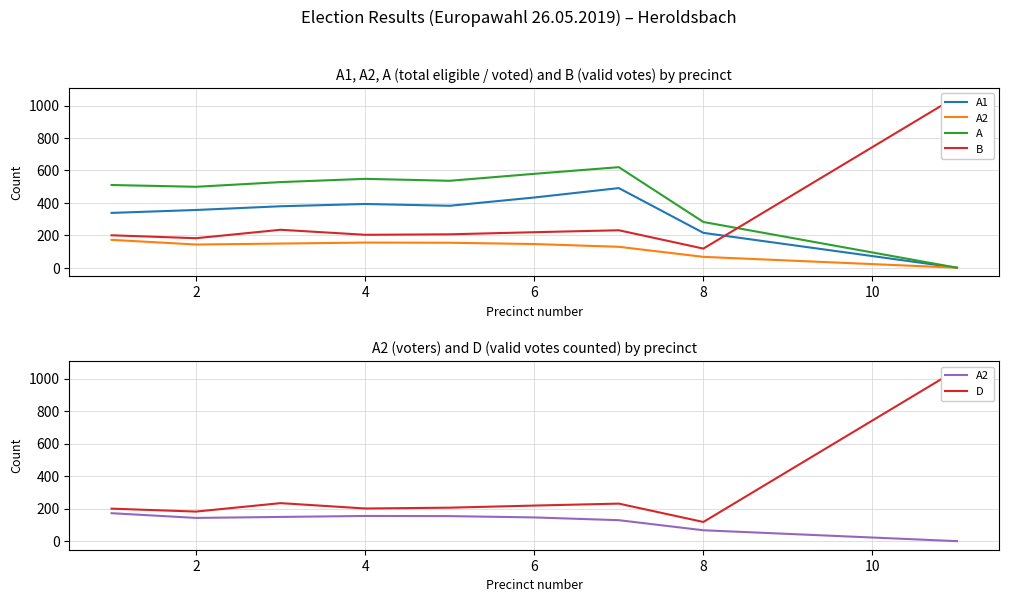

At how many categories does at least one series exceed 781?

1